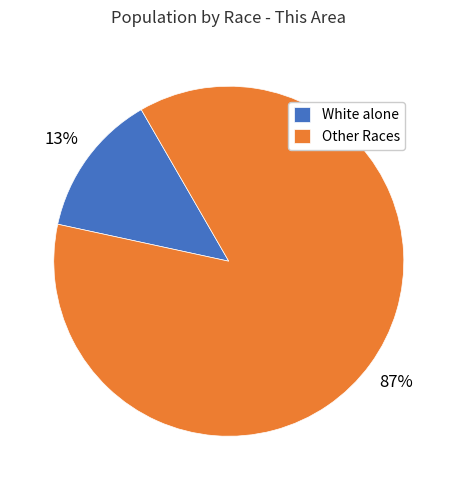

Which slice represents more than half of the pie?

Other Races